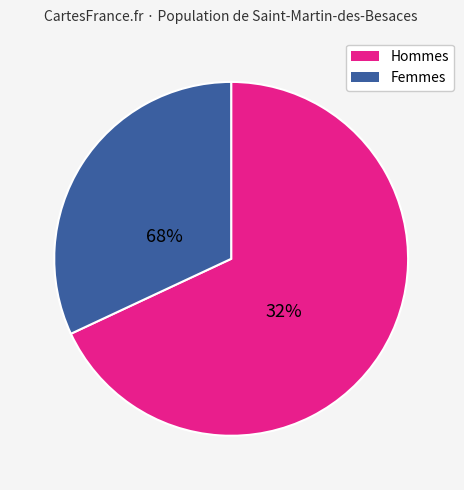

Which has a higher value, Femmes or Hommes?

Hommes